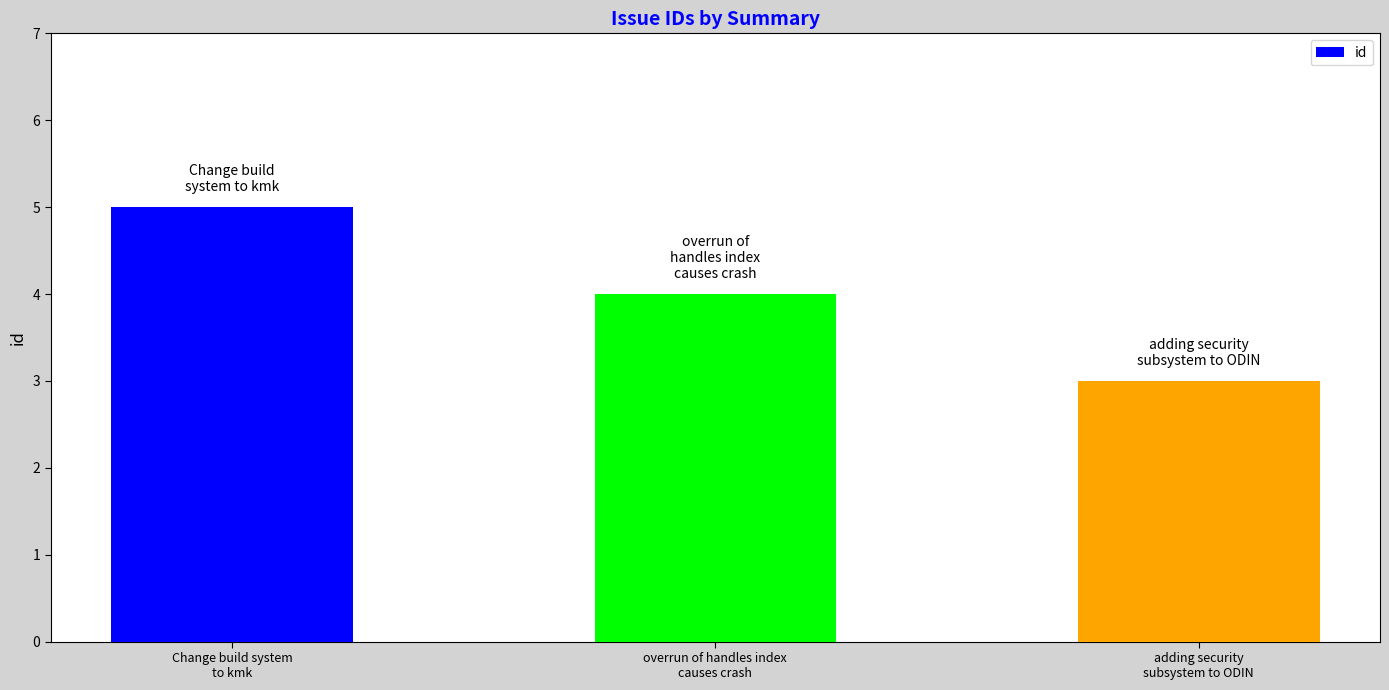

What is the difference between the maximum and second lowest values?

1